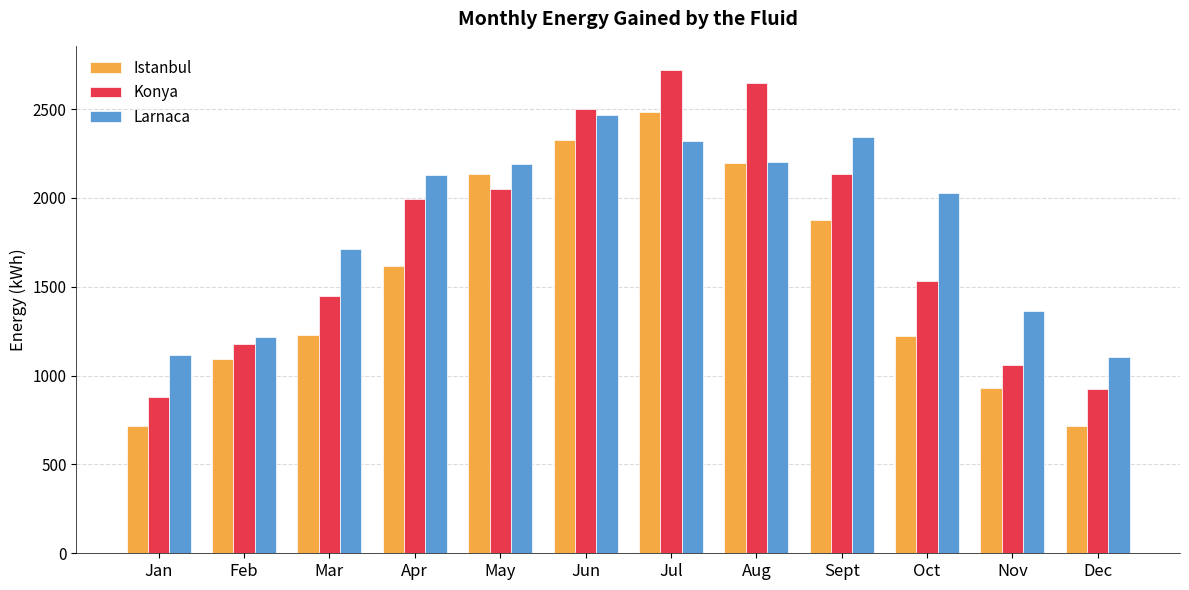

What is the difference between the Konya values at May and Feb?

870